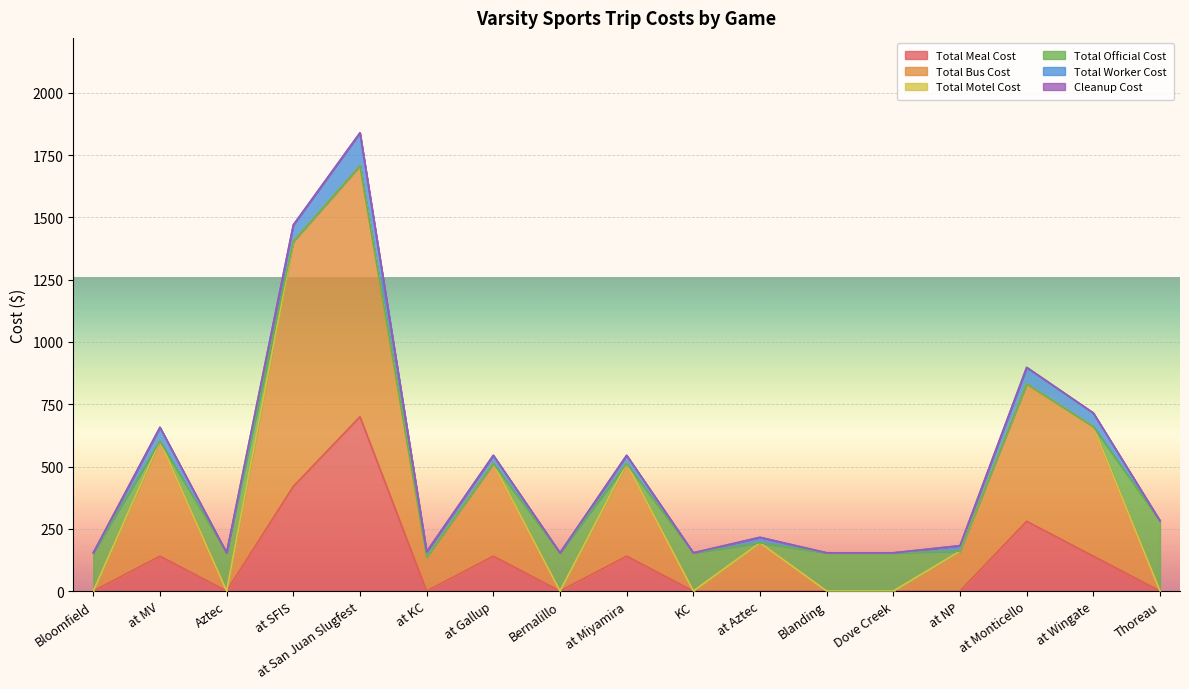

True or false: Total Meal Cost and Total Worker Cost intersect in this chart.

True